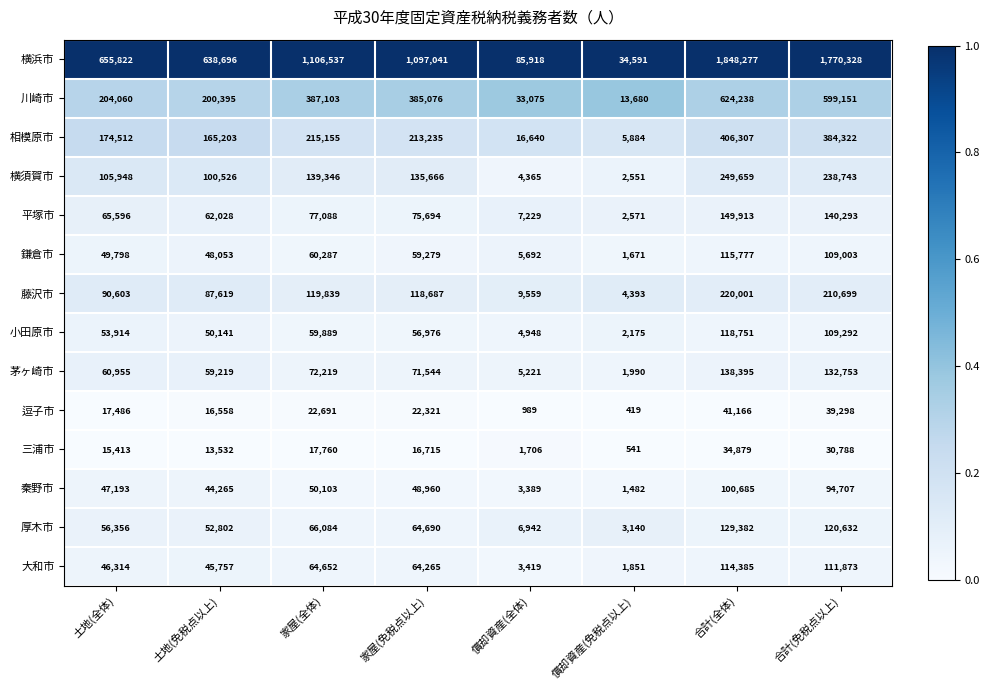

List the labels in order of 秦野市 value, smallest first.

償却資産(免税点以上), 償却資産(全体), 土地(免税点以上), 土地(全体), 家屋(免税点以上), 家屋(全体), 合計(免税点以上), 合計(全体)